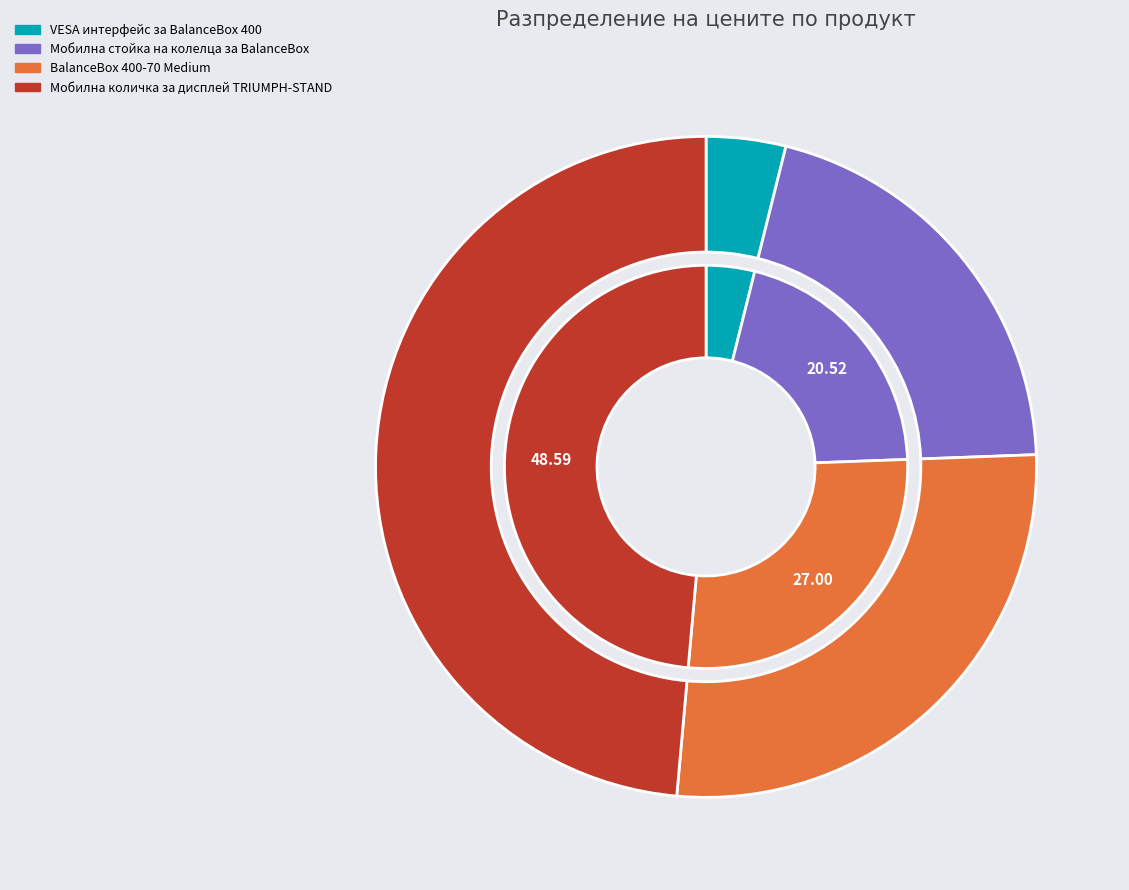

What is the change in value from Мобилна стойка на колелца за BalanceBox to Мобилна количка за дисплей TRIUMPH-STAND?

+1559.0